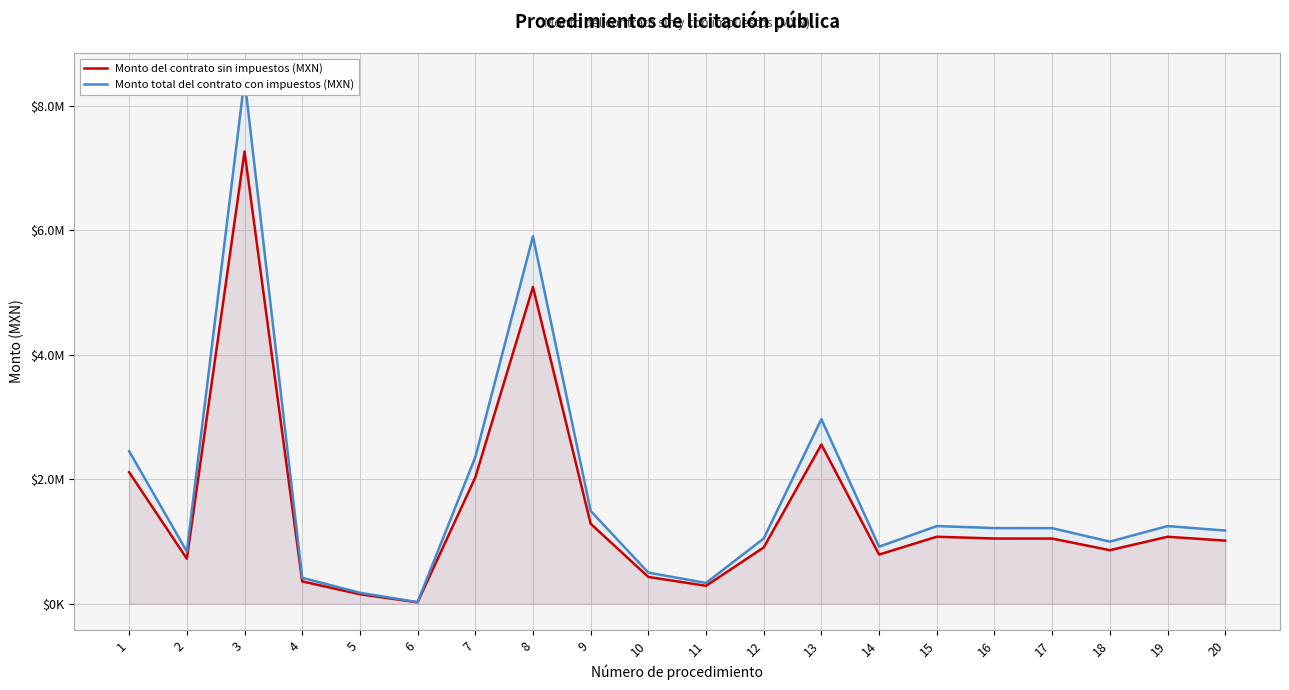

How many data points in Monto del contrato sin impuestos (MXN) are less than 1045530?

10